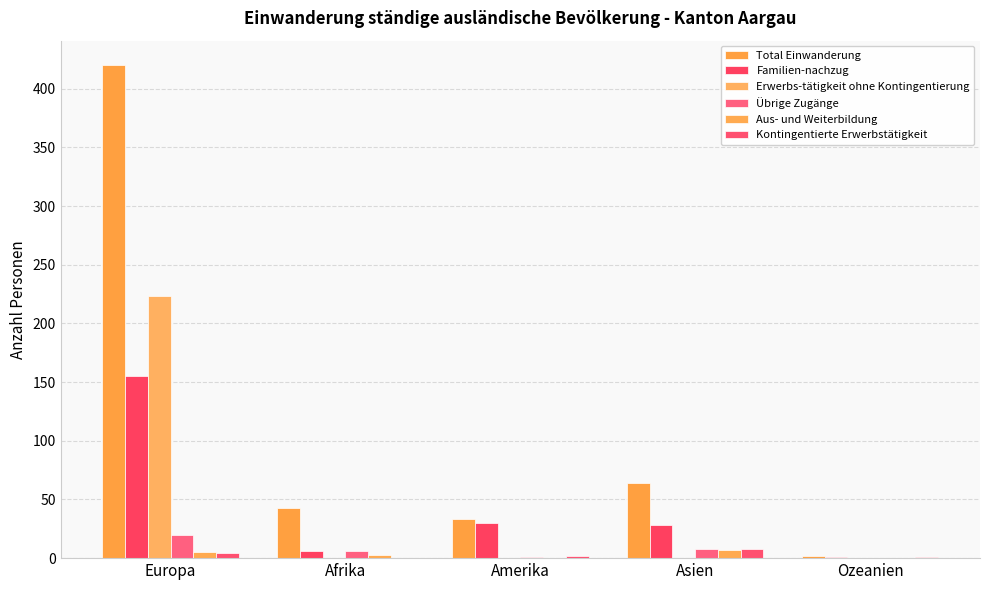

Between Amerika and Ozeanien, which series saw the biggest shift?

Total Einwanderung